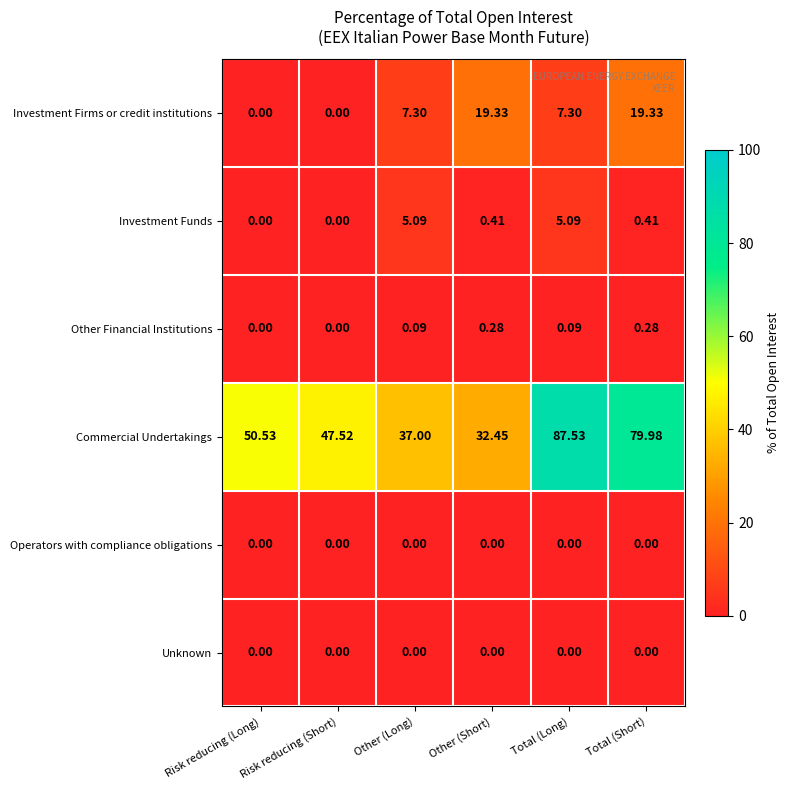

Where does the Investment Firms or credit institutions series first go above 7?

Other (Long)